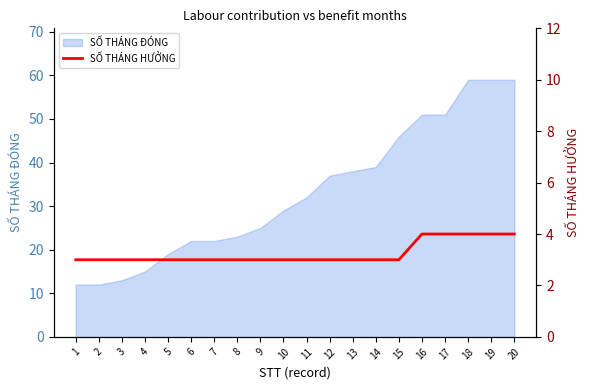

Where is the data nearest to the value 3?

1